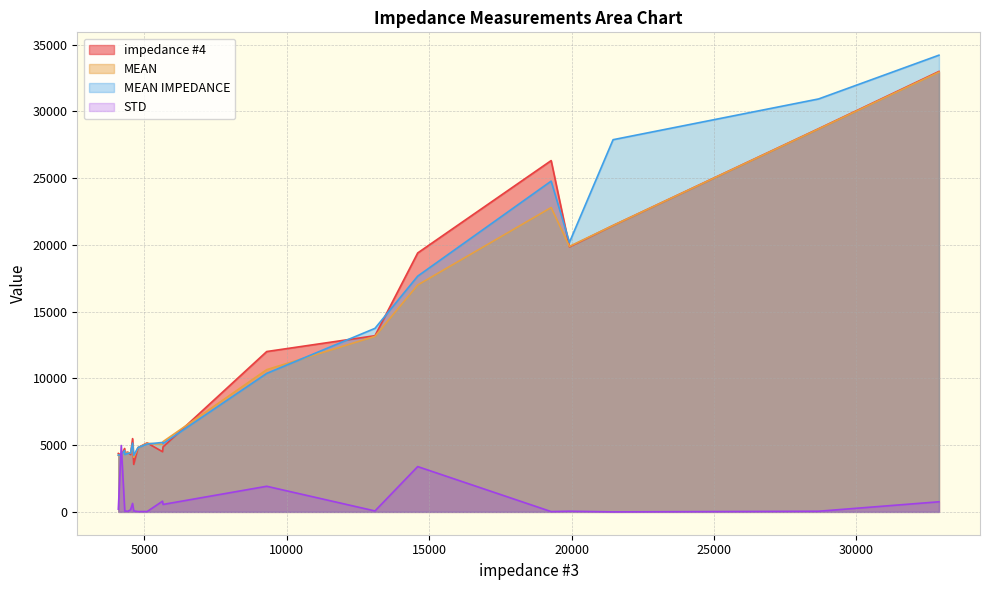

What is the highest value of the MEAN series?

32950.0